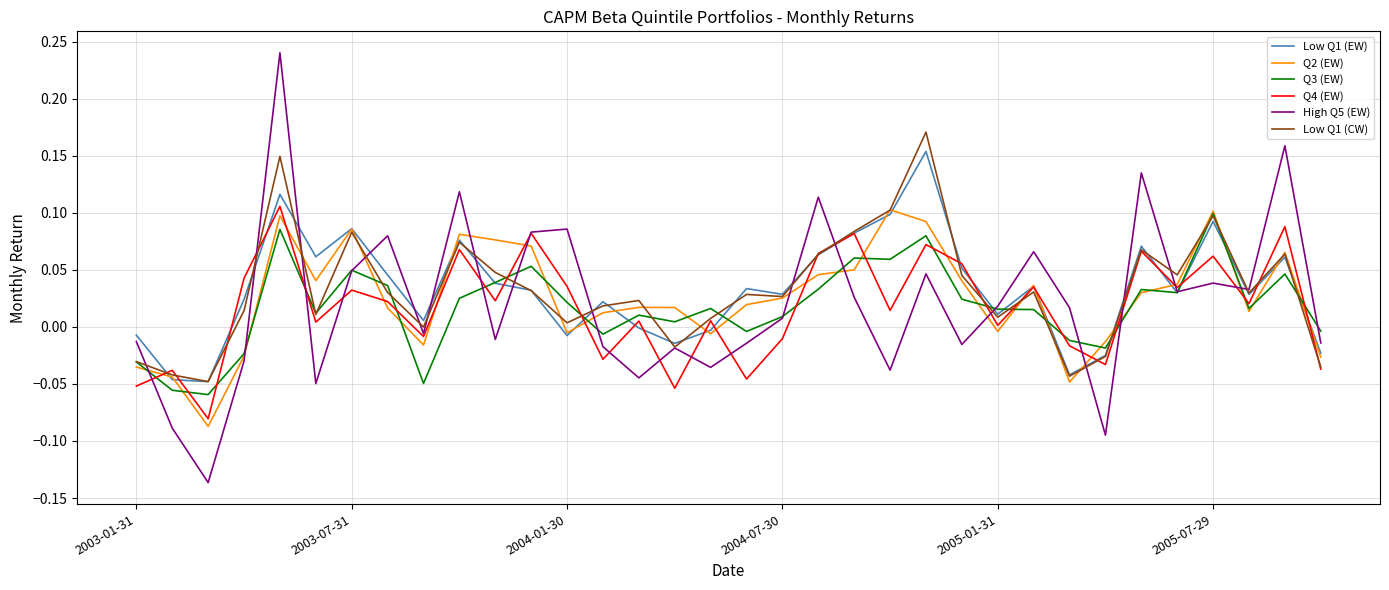

True or false: High Q5 (EW) and Q2 (EW) cross at least once.

True